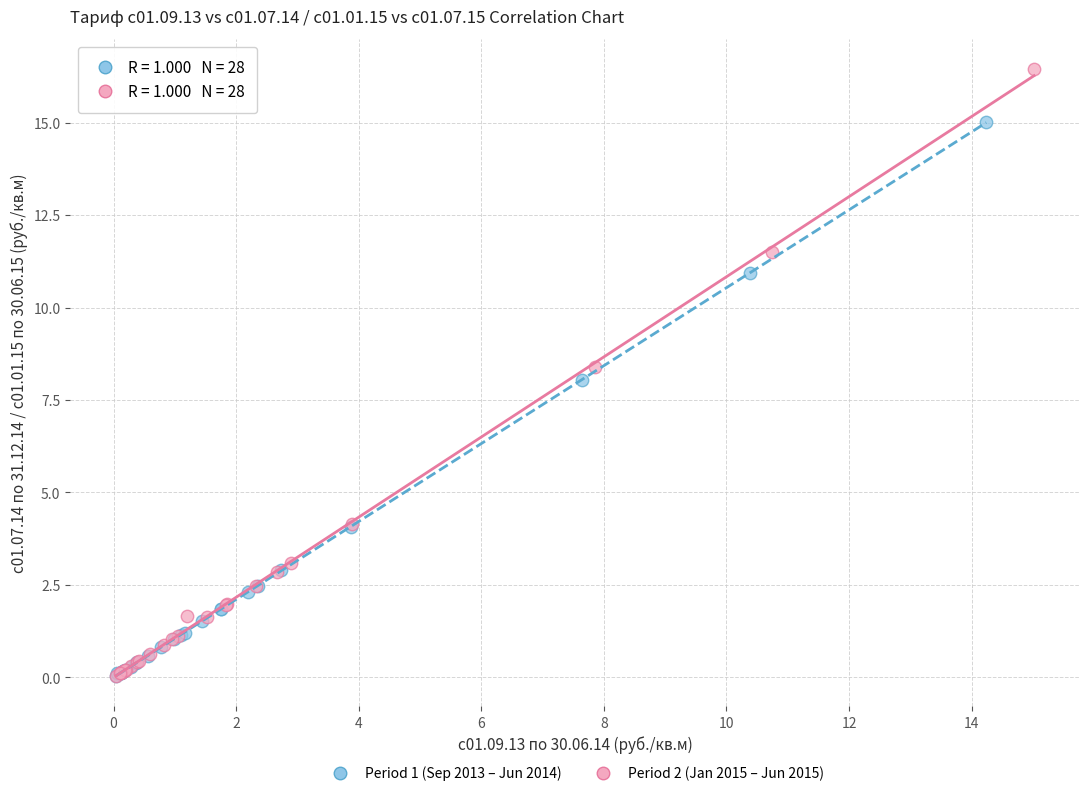

What are all the series names shown in the legend?

Period 1 (Sep 2013 – Jun 2014), Period 2 (Jan 2015 – Jun 2015)